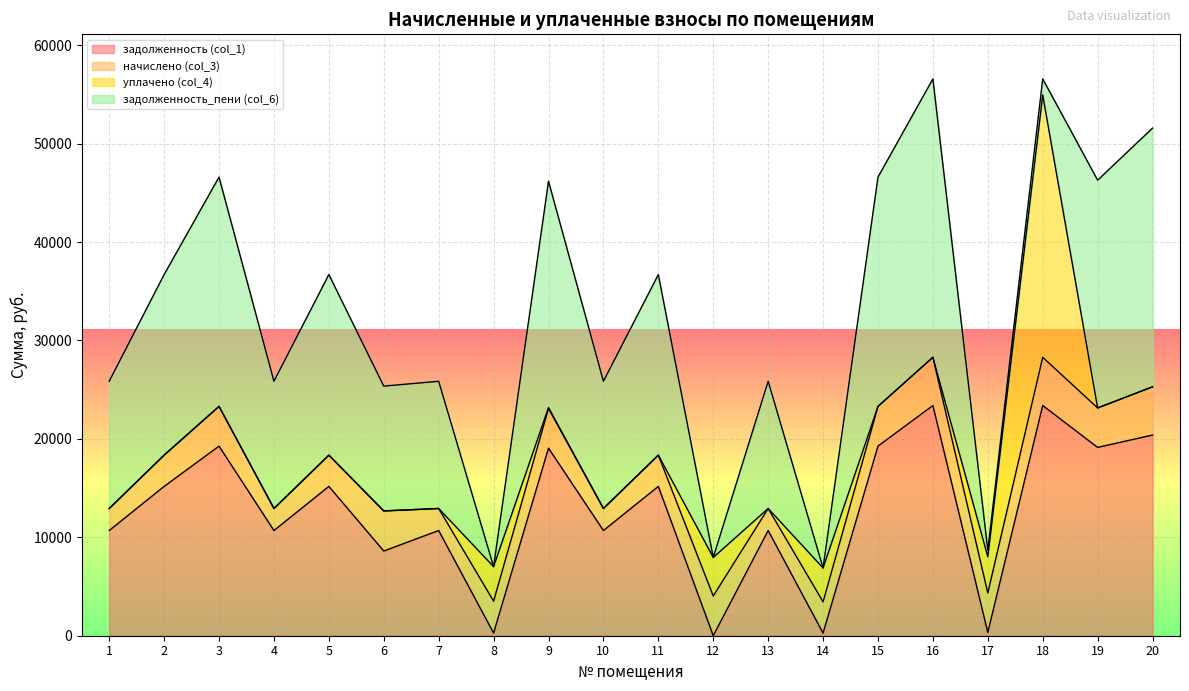

Which series has the largest range (max minus min)?

задолженность_пени (col_6)